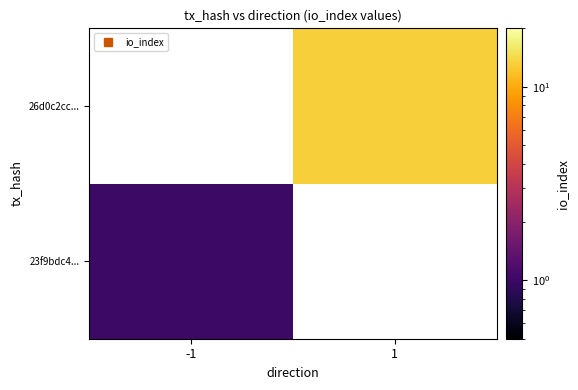

What is the minimum value for 23f9bdc4...?

1.0